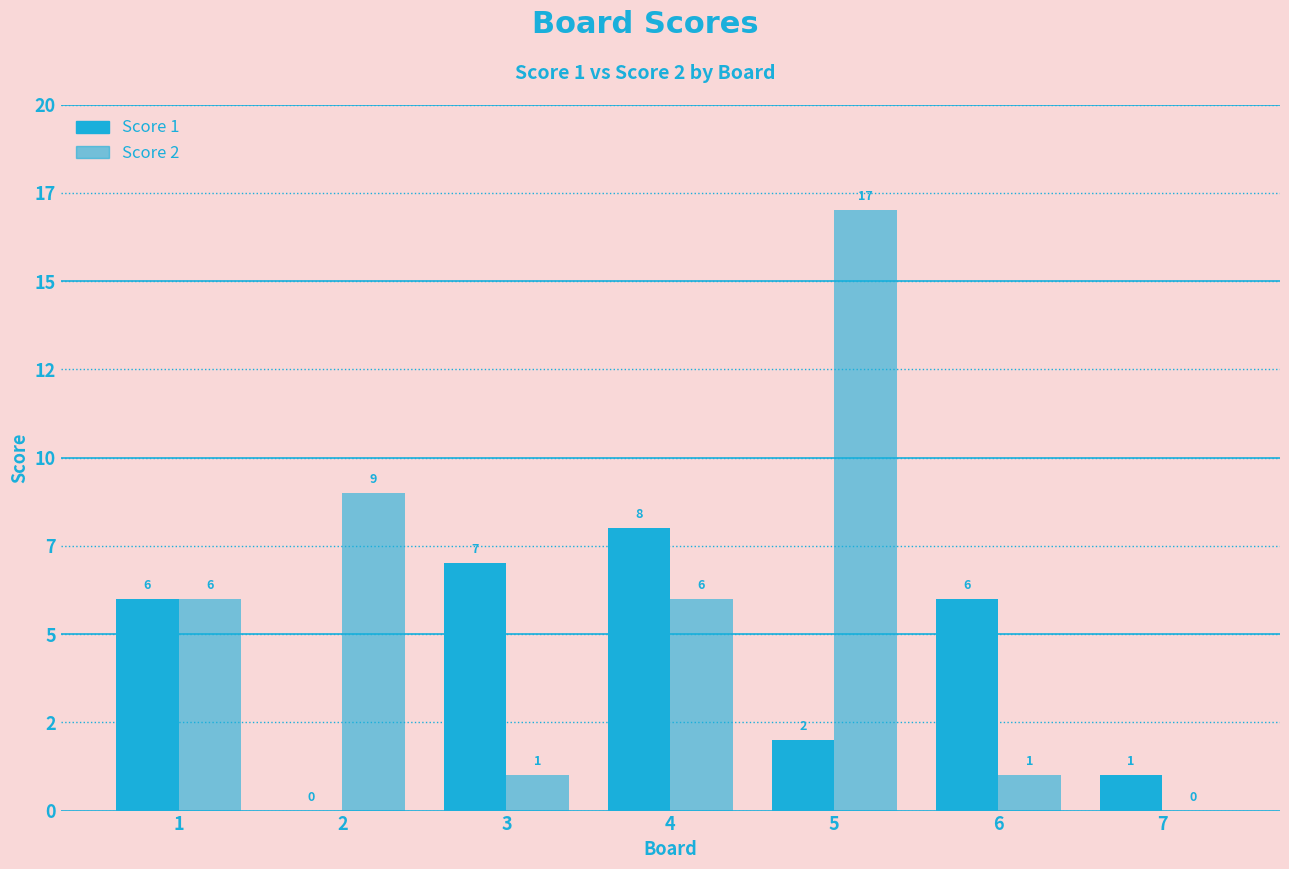

Are the bars horizontal?

No